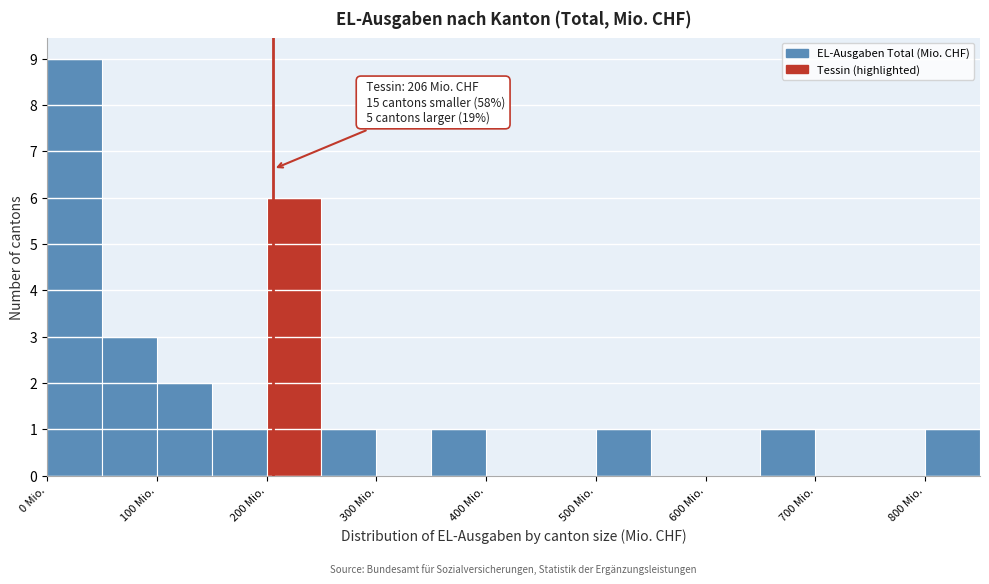

Which range on the x-axis has the tallest bar?

0 to 50